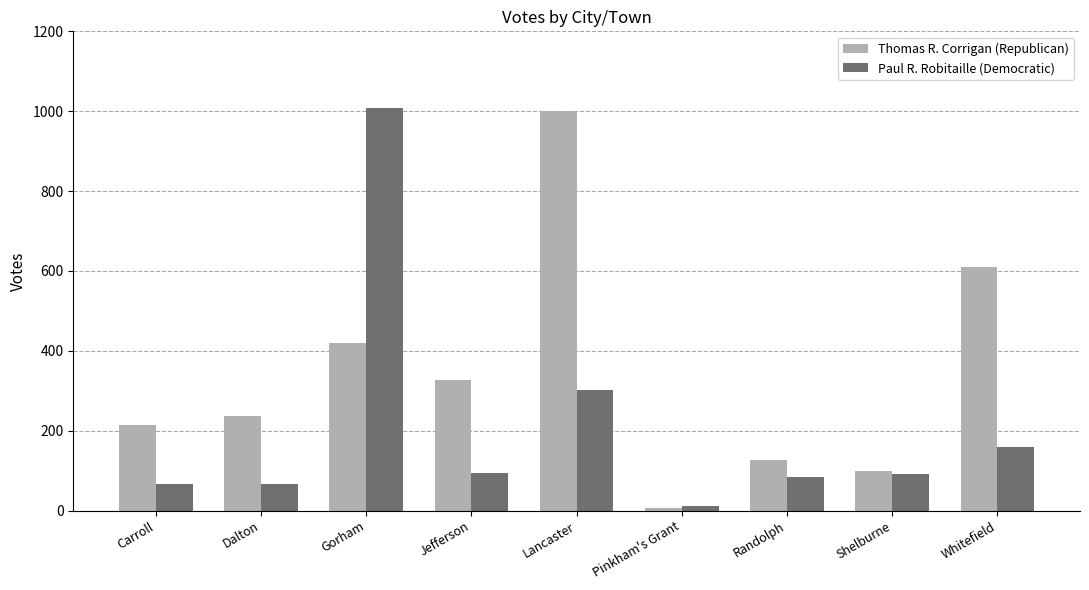

At which label does Paul R. Robitaille (Democratic) first exceed 92?

Gorham